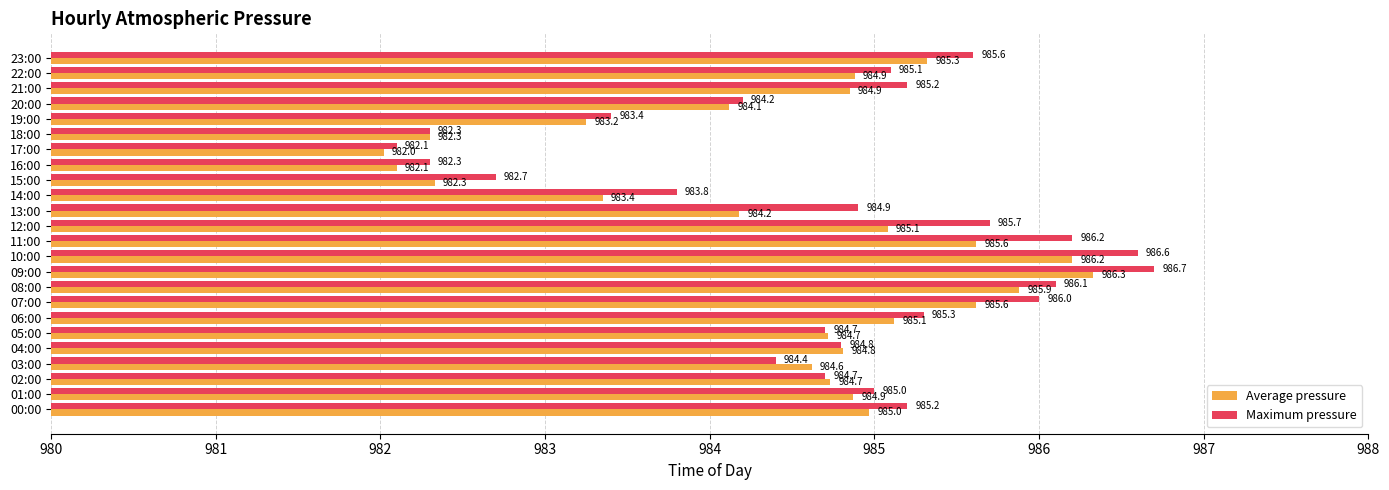

How many data points does each series have?

24